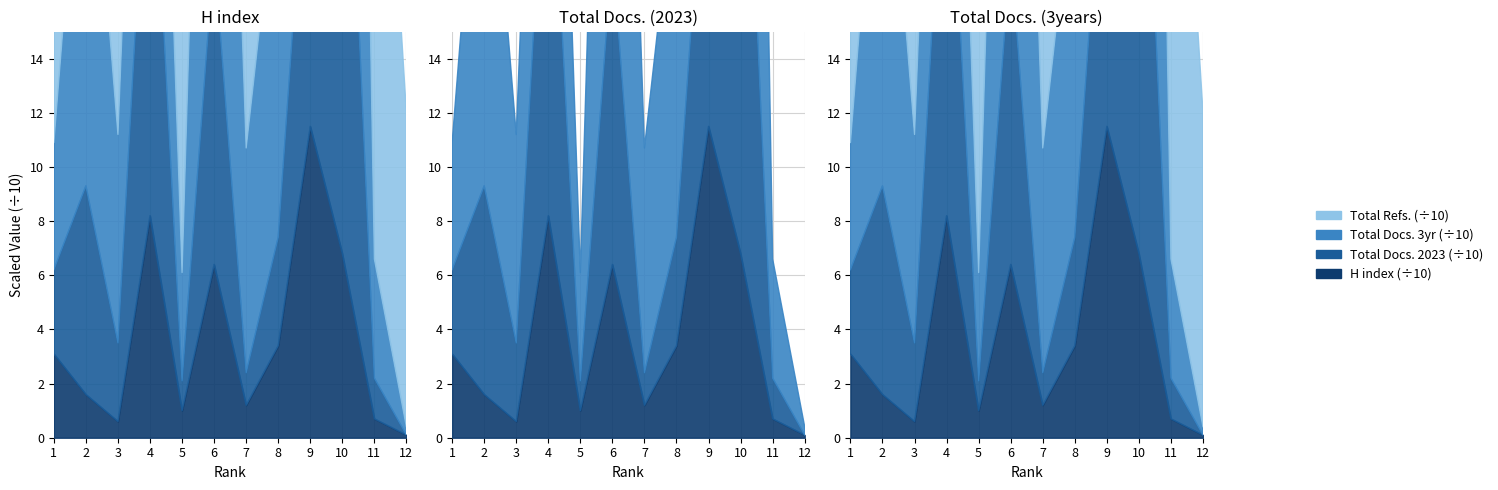

At which category is the sum across all series the highest?

10